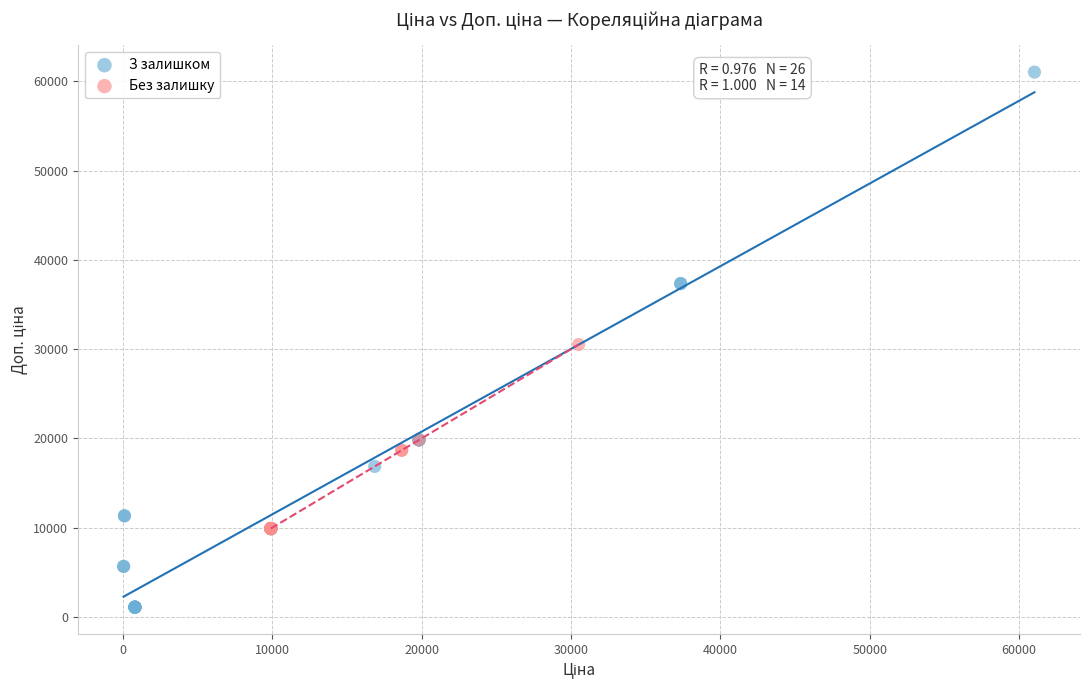

Which series has the largest Y range (max minus min)?

З залишком